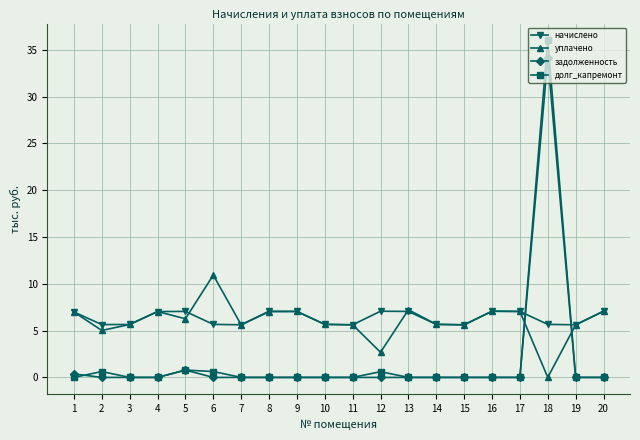

What are all the series names shown in the legend?

начислено, уплачено, задолженность, долг_капремонт